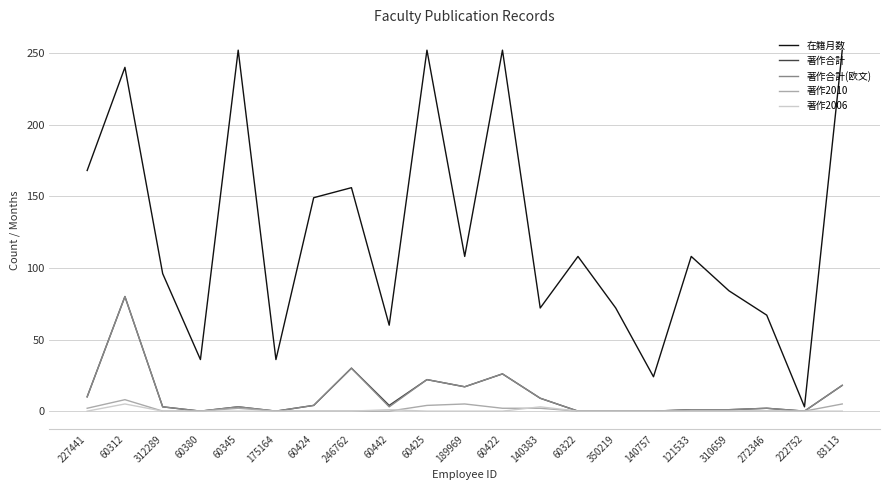

Is this an area chart (filled region under the line)?

No